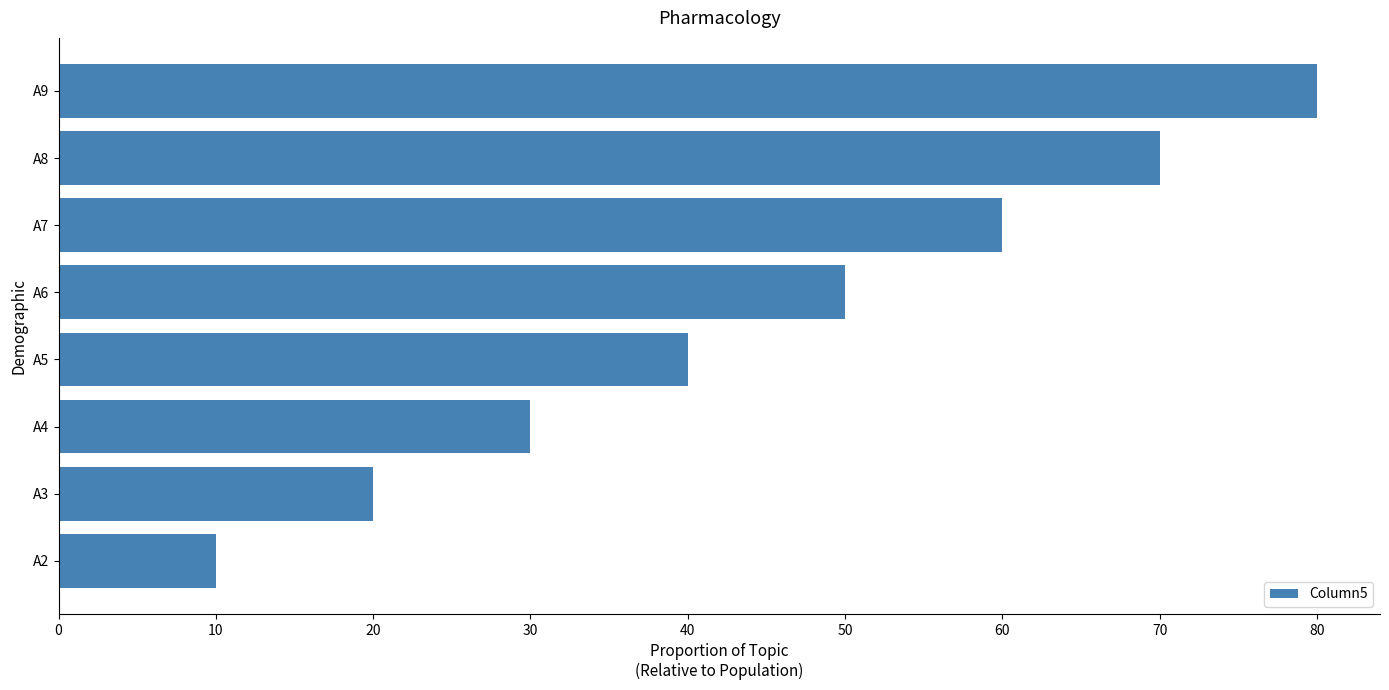

Reading top to bottom, what are all the values shown in this chart?

80	70	60	50	40	30	20	10